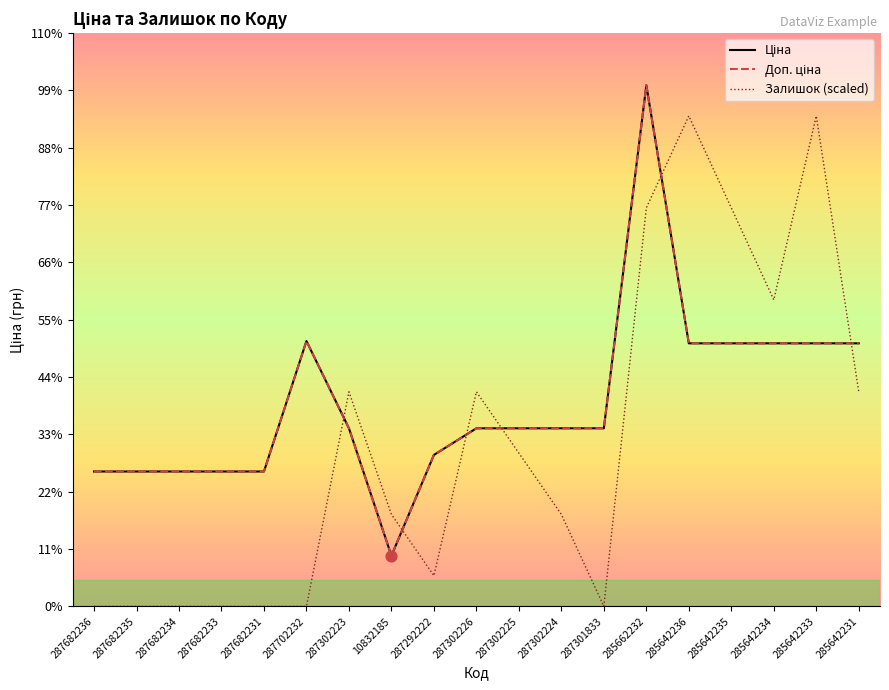

What are all the series names shown in the legend?

Ціна, Доп. ціна, Залишок